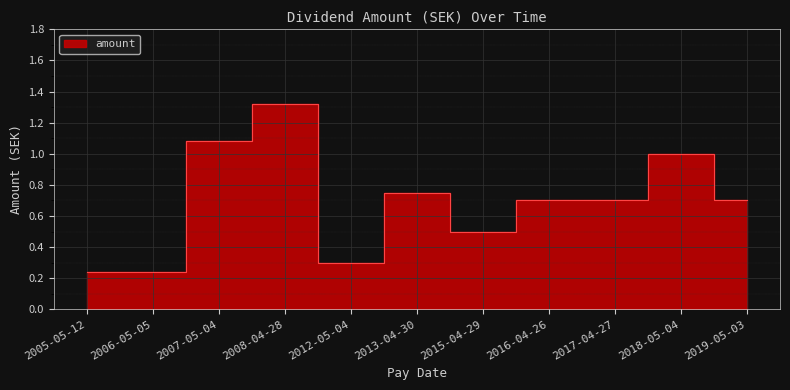

The chart shows a value of 0.4 at 2017-04-27. True or false?

False